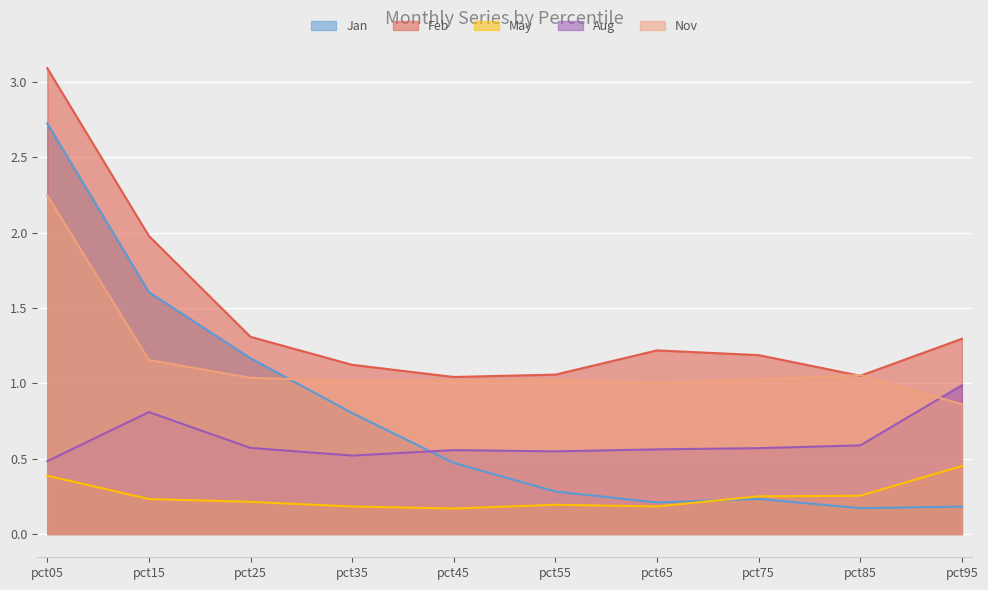

What is the sum of all May values?

2.5